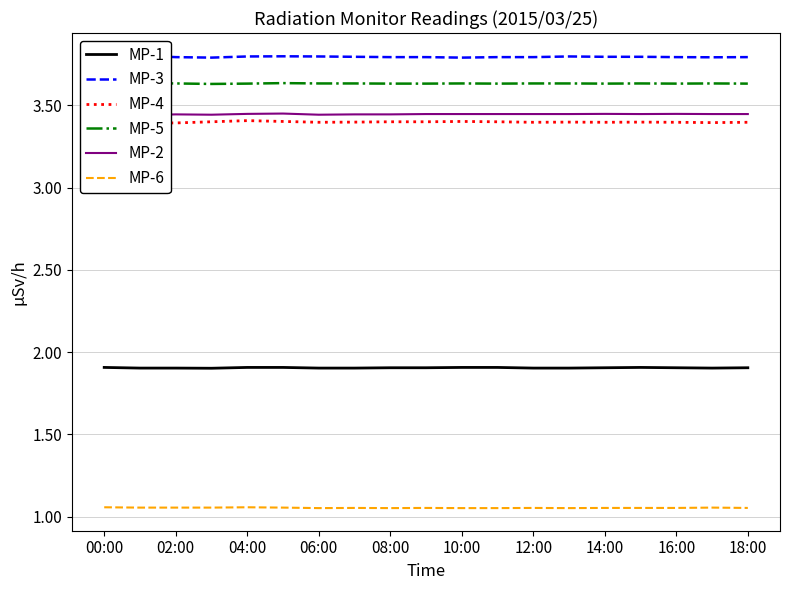

What is the lowest value of the MP-1 series?

1.9